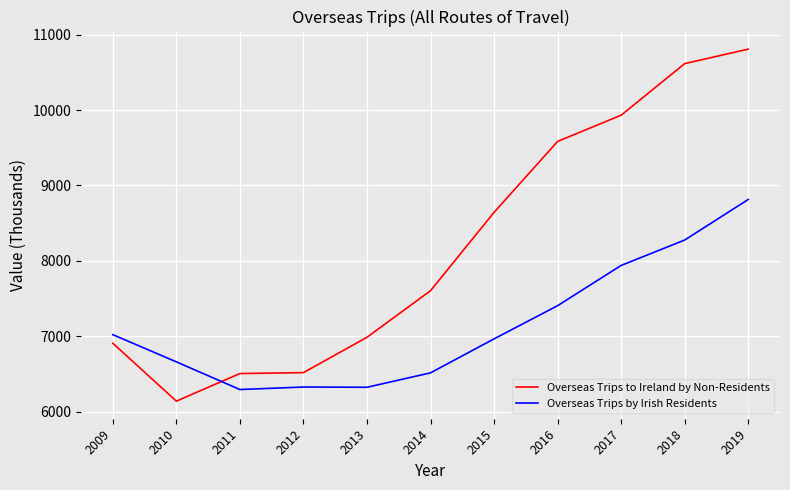

What is the sum of the Overseas Trips by Irish Residents values at 2010 and 2016?

14065